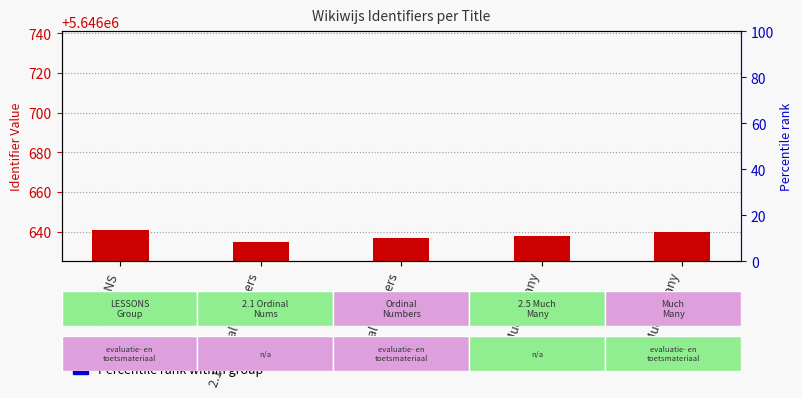

Which label corresponds to the smallest value in the chart?

2.1 Ordinal Numbers